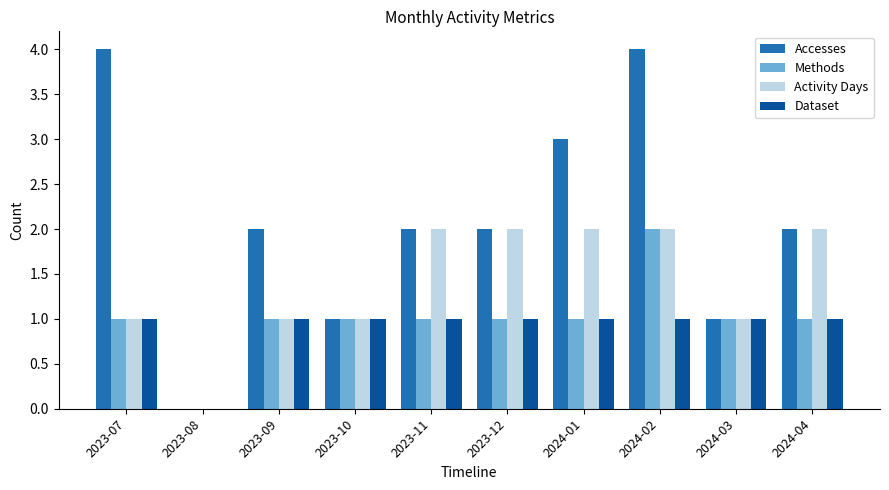

How many distinct data groups are displayed?

4